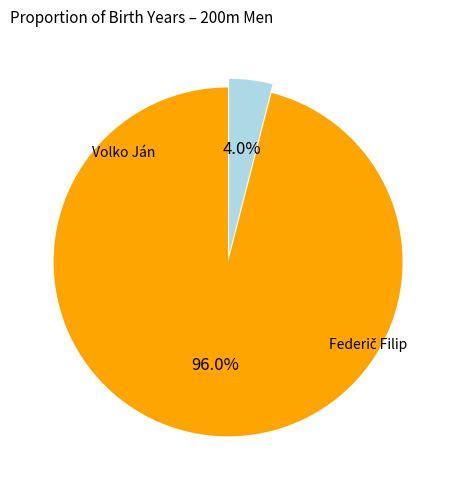

Is there a majority slice in this chart?

Yes